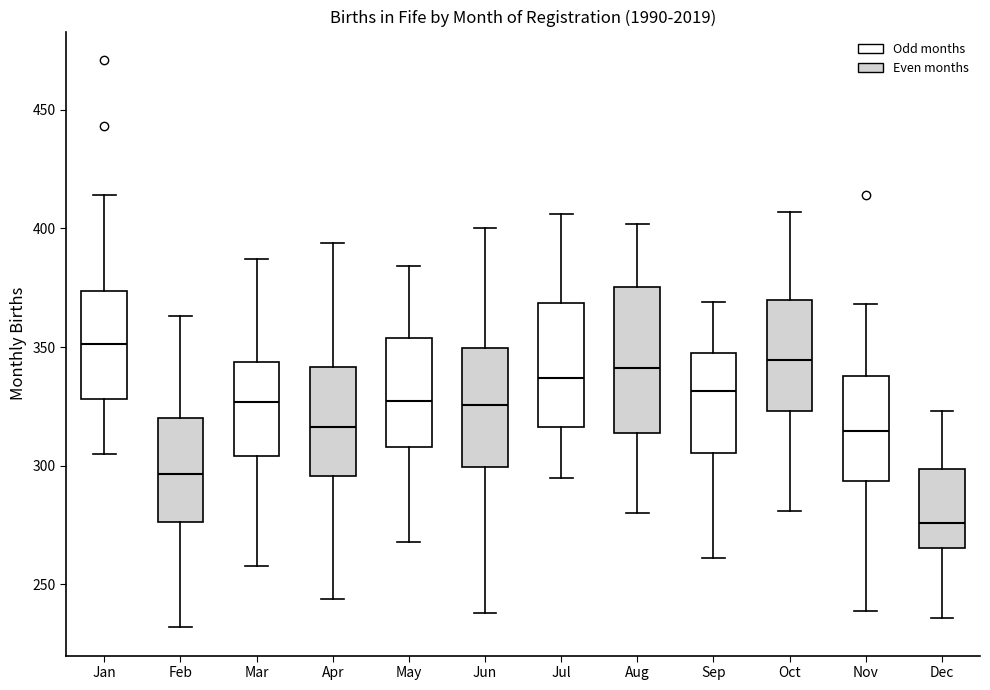

Reading left to right, transcribe this box plot: for each box, give where its median line is, the range the box spans, and where its two whiskers end, as read against the y-axis. The values are not printed on the chart, so give them approximately, as read against the axis.

Jan: median 350, box 330 to 375, whiskers 305 to 415
Feb: median 295, box 275 to 320, whiskers 230 to 365
Mar: median 325, box 305 to 345, whiskers 260 to 385
Apr: median 315, box 295 to 340, whiskers 245 to 395
May: median 330, box 310 to 355, whiskers 270 to 385
Jun: median 325, box 300 to 350, whiskers 240 to 400
Jul: median 335, box 315 to 370, whiskers 295 to 405
Aug: median 340, box 315 to 375, whiskers 280 to 400
Sep: median 330, box 305 to 350, whiskers 260 to 370
Oct: median 345, box 325 to 370, whiskers 280 to 405
Nov: median 315, box 295 to 340, whiskers 240 to 370
Dec: median 275, box 265 to 300, whiskers 235 to 325